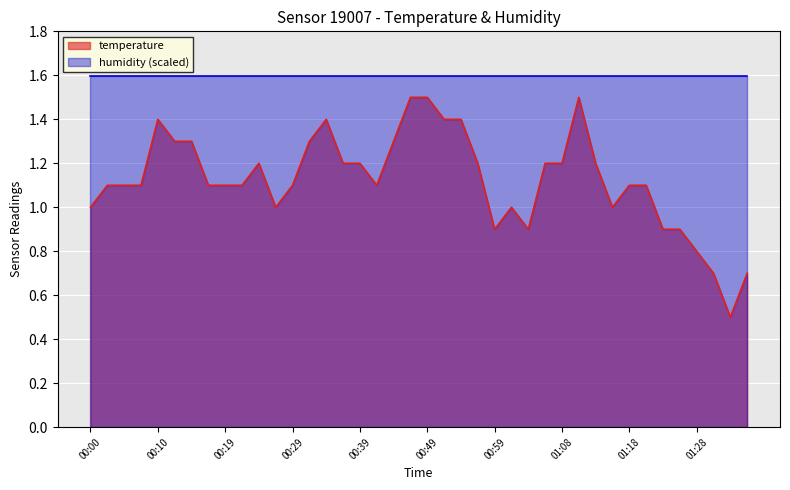

Where is the first local maximum?

00:10